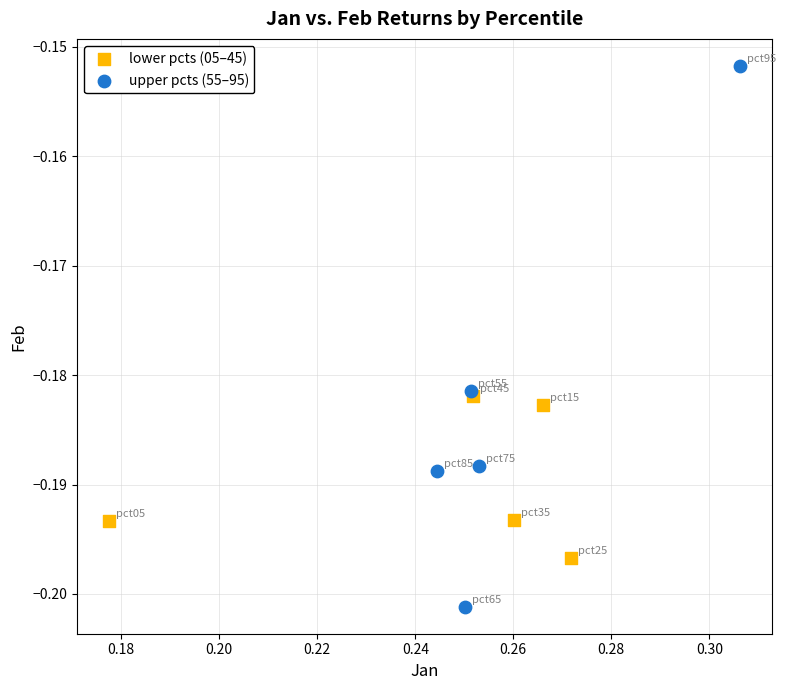

Which series reaches the minimum Y coordinate?

upper pcts (55–95)